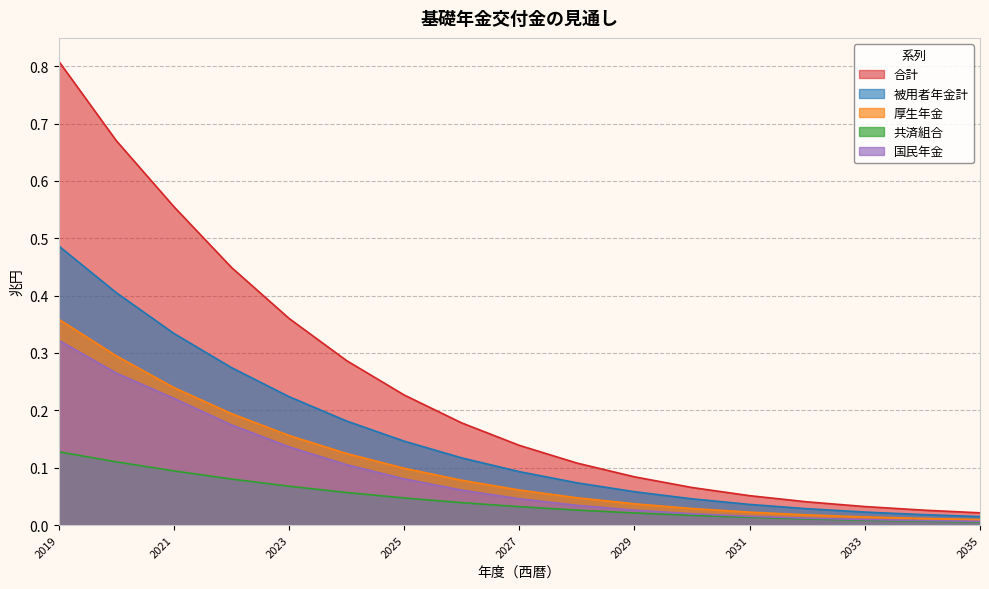

What is the value of the 国民年金 point at the 2nd from the left?

0.3